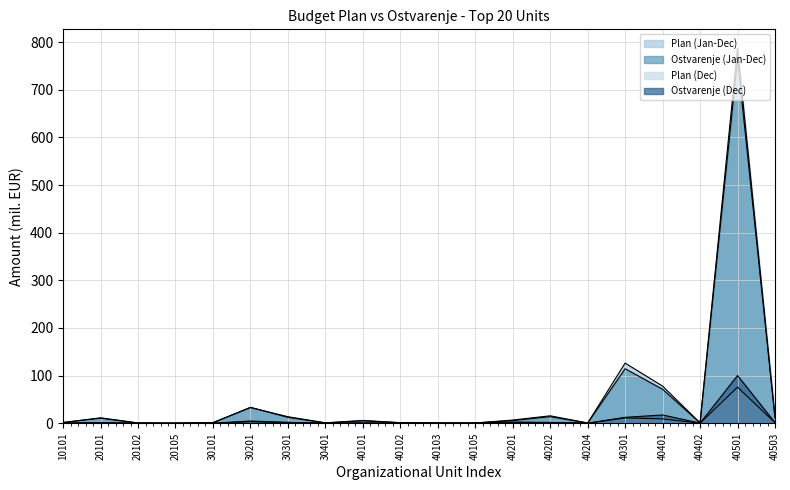

Does the chart display data point markers on the line(s)?

No